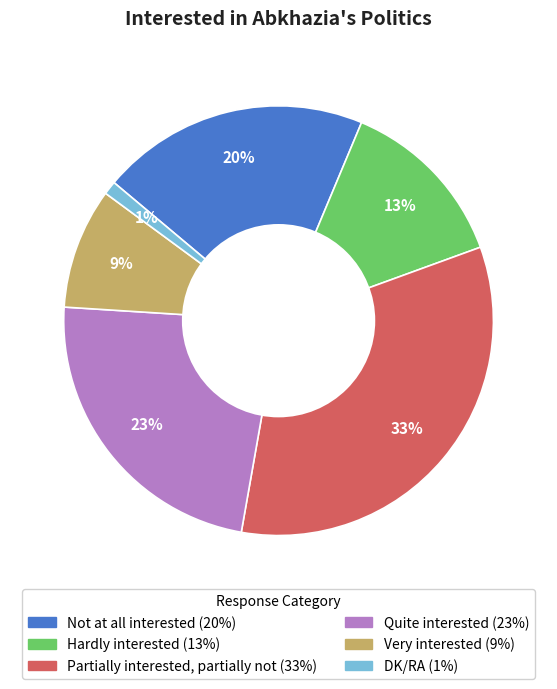

Is there any slice that represents more than half of the pie?

No